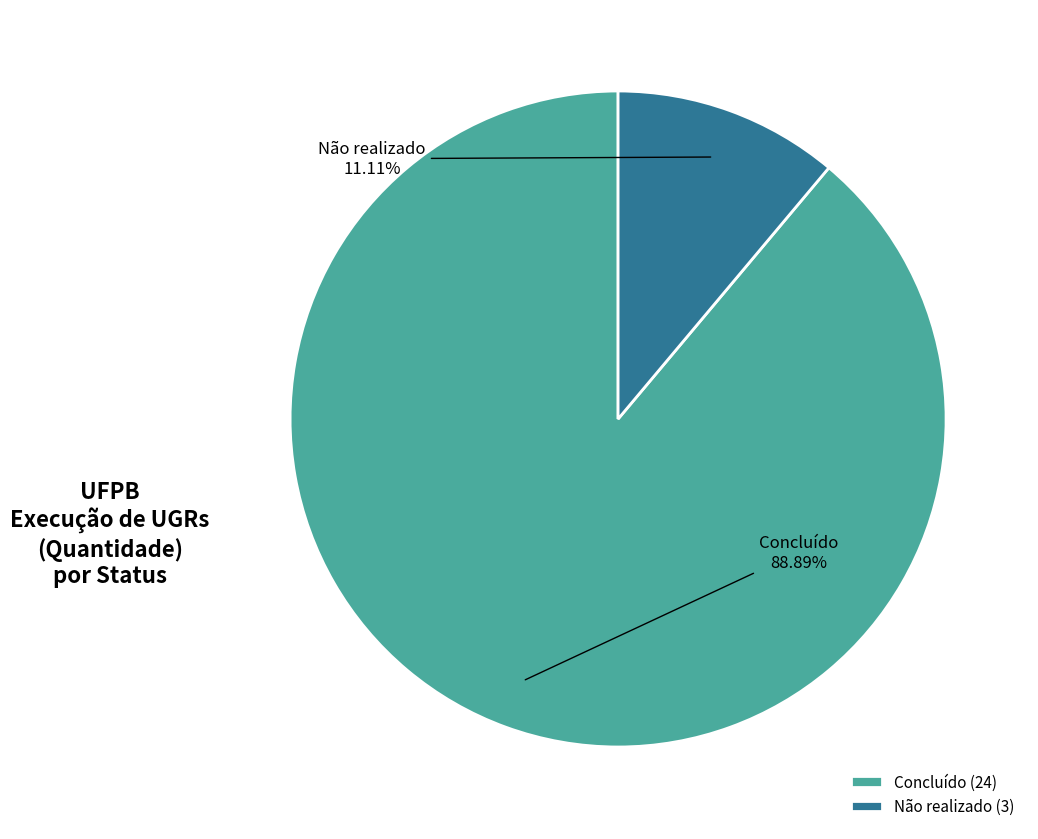

Approximately how many times larger is the value at Não realizado compared to Concluído?

0.1